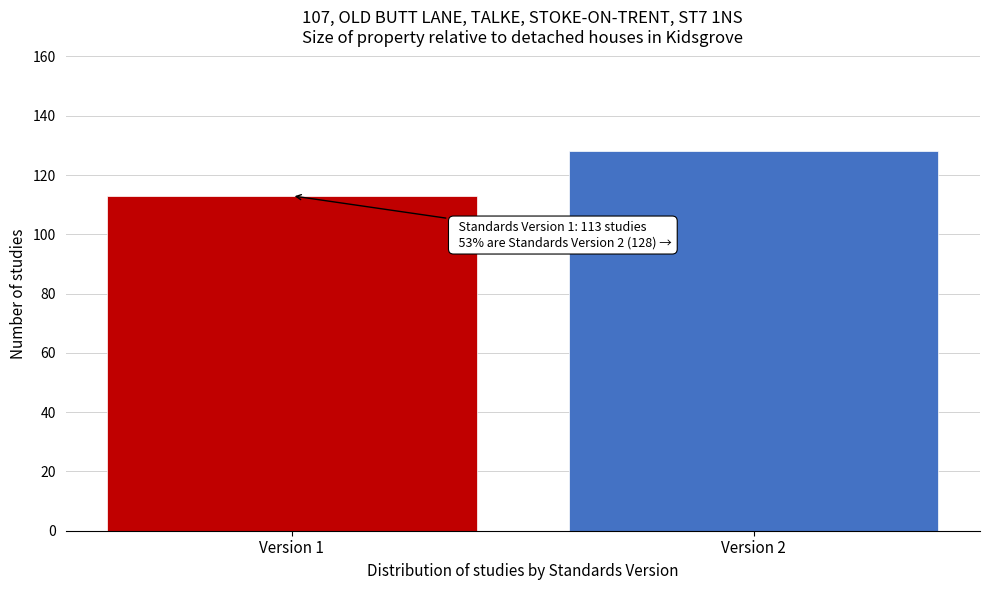

Reading left to right, transcribe all the data shown in this chart.

Version 1=113	Version 2=128